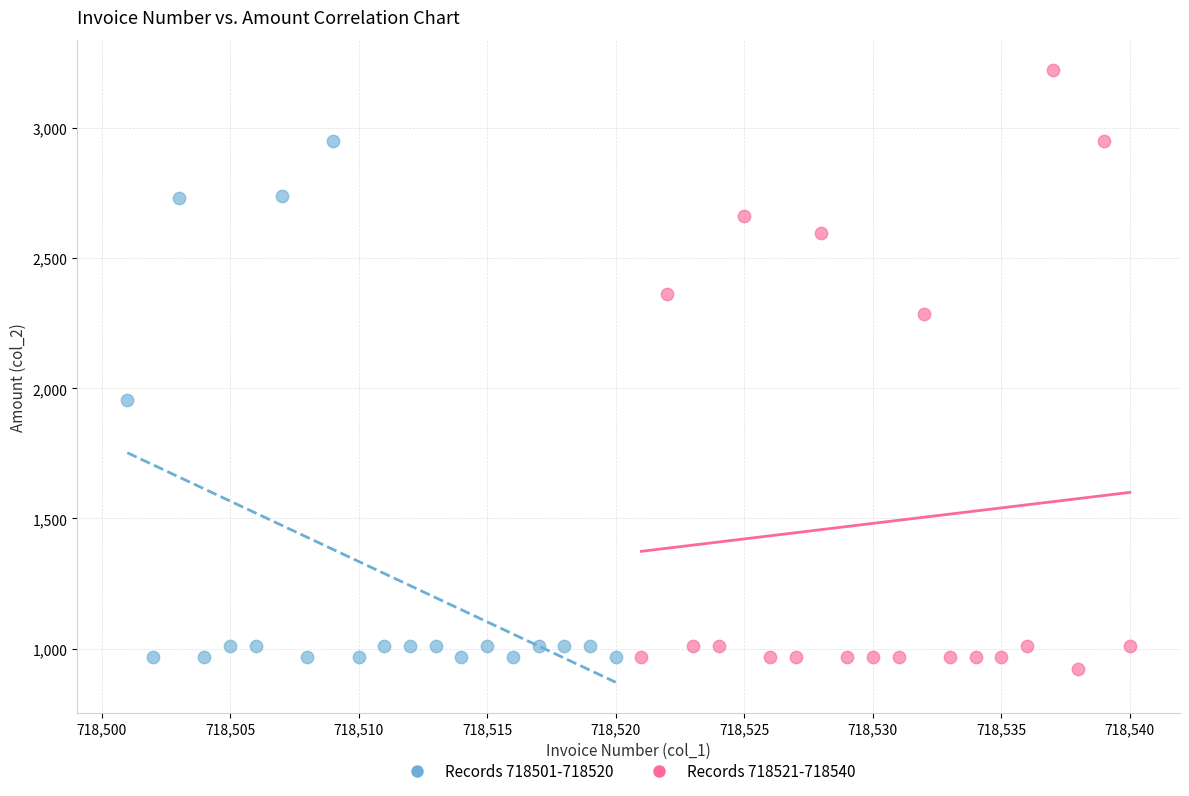

Which series has the largest Y range (max minus min)?

Records 718521-718540